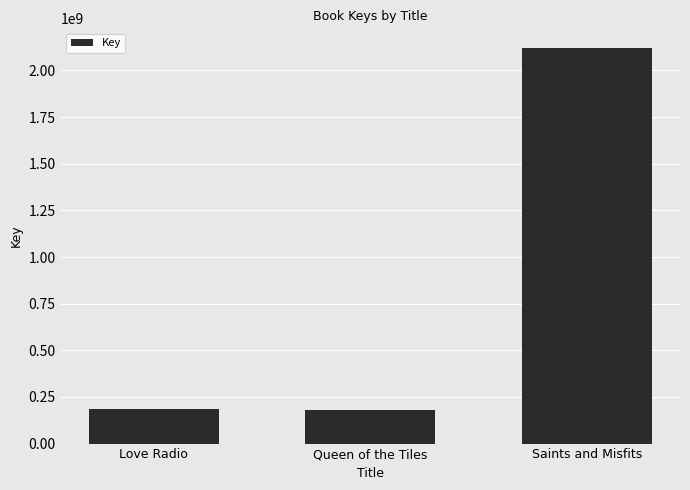

What is the smallest value displayed?

178921057